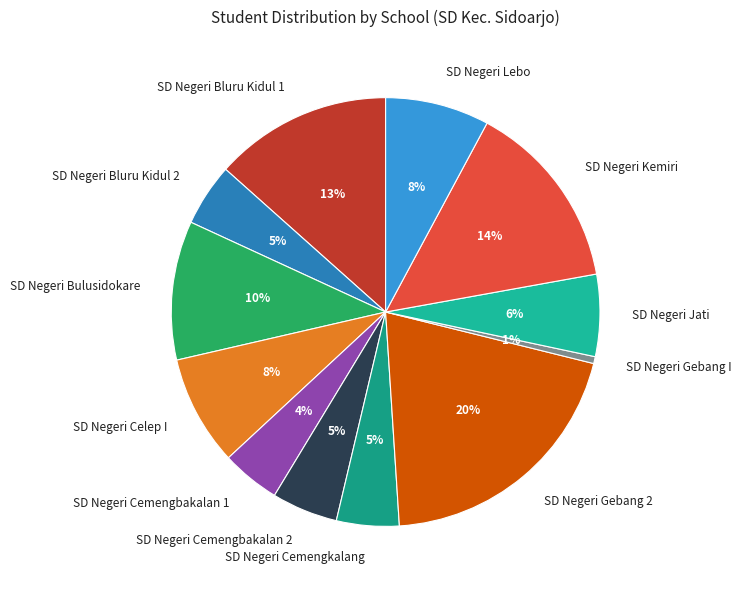

True or false: SD Negeri Bulusidokare accounts for 10% of the total.

True